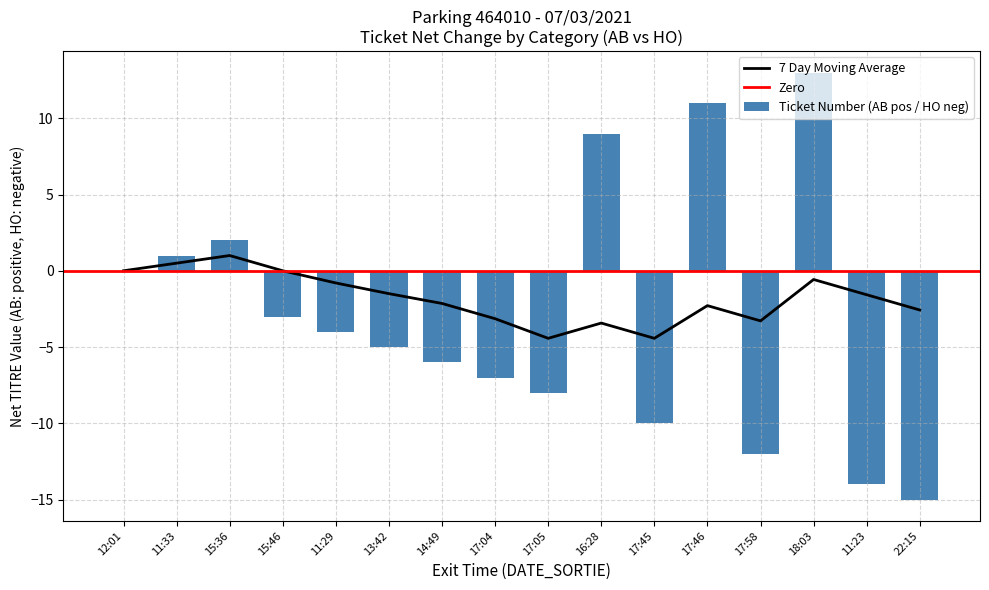

True or false: Count by Category has a value of 1 at 15:36.

False